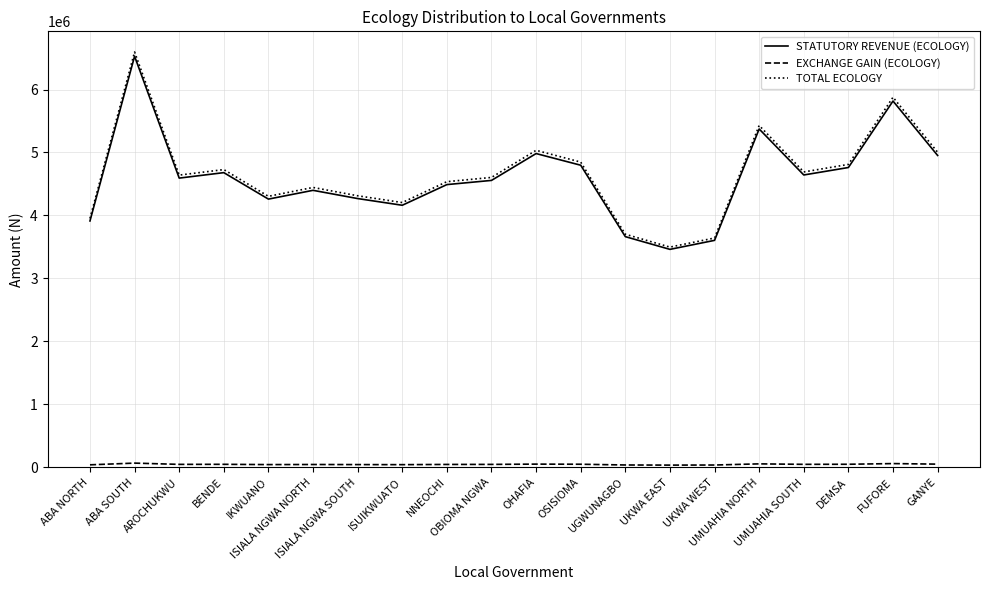

Which series has the widest spread of values?

TOTAL ECOLOGY